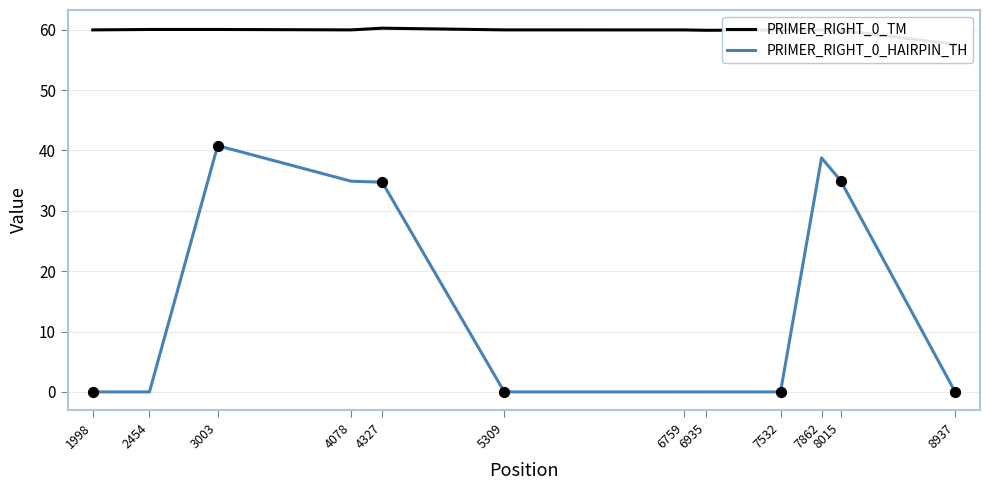

Which series contains the lowest Y value?

PRIMER_RIGHT_0_HAIRPIN_TH